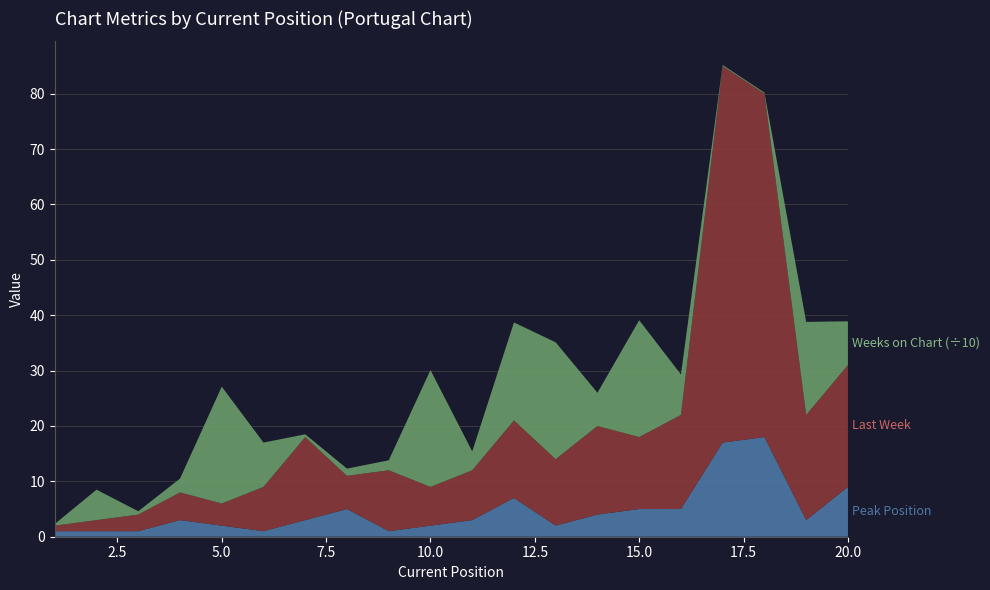

Reading left to right, transcribe all the data shown in this chart.

Peak Position: 1	1	1	3	2	1	3	5	1	2	3	7	2	4	5	5	17	18	3	9
Last Week: 1	2	3	5	4	8	15	6	11	7	9	14	12	16	13	17	68	62	19	22
Weeks on Chart: 3	55	6	25	211	80	5	13	18	211	34	177	211	60	211	73	2	2	168	79